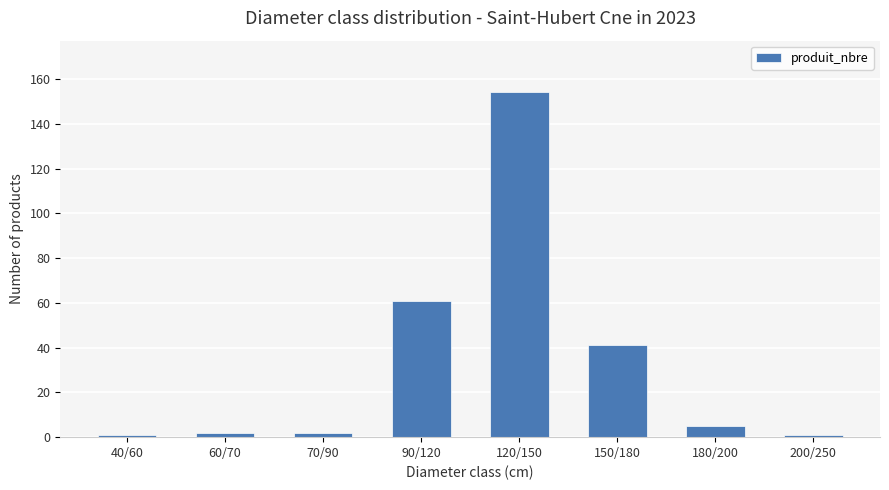

The chart shows a value of 97 at 90/120. True or false?

False